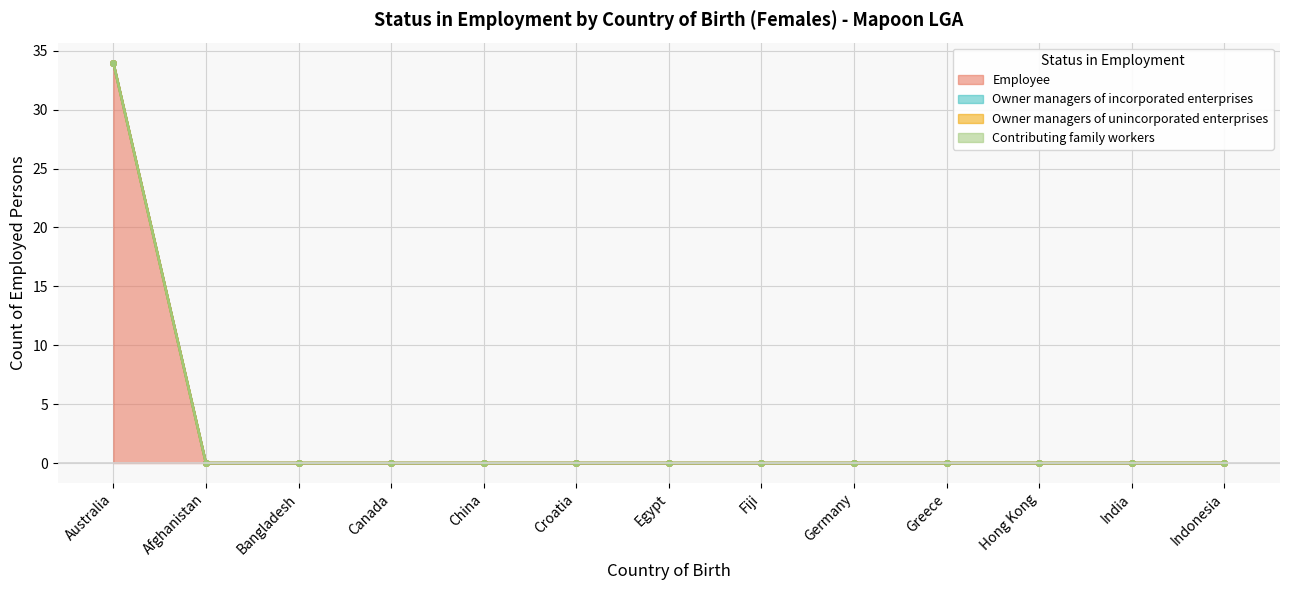

How many lines are shown in the chart?

4